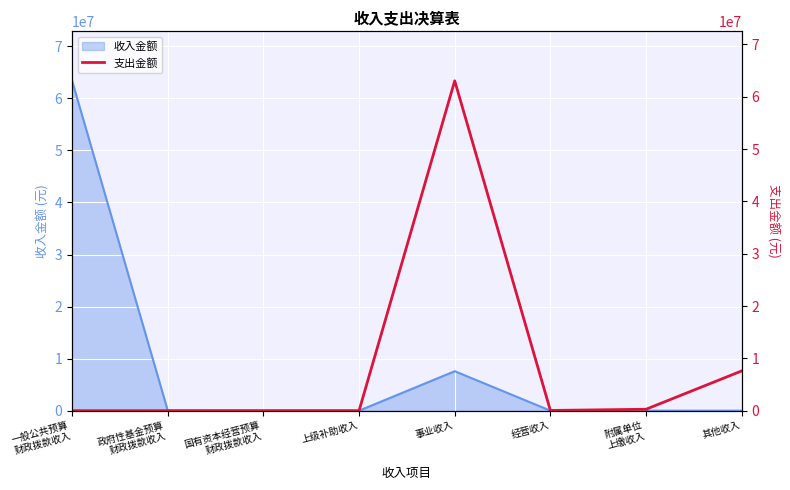

What is the highest value of the 收入金额 series?

63365325.1